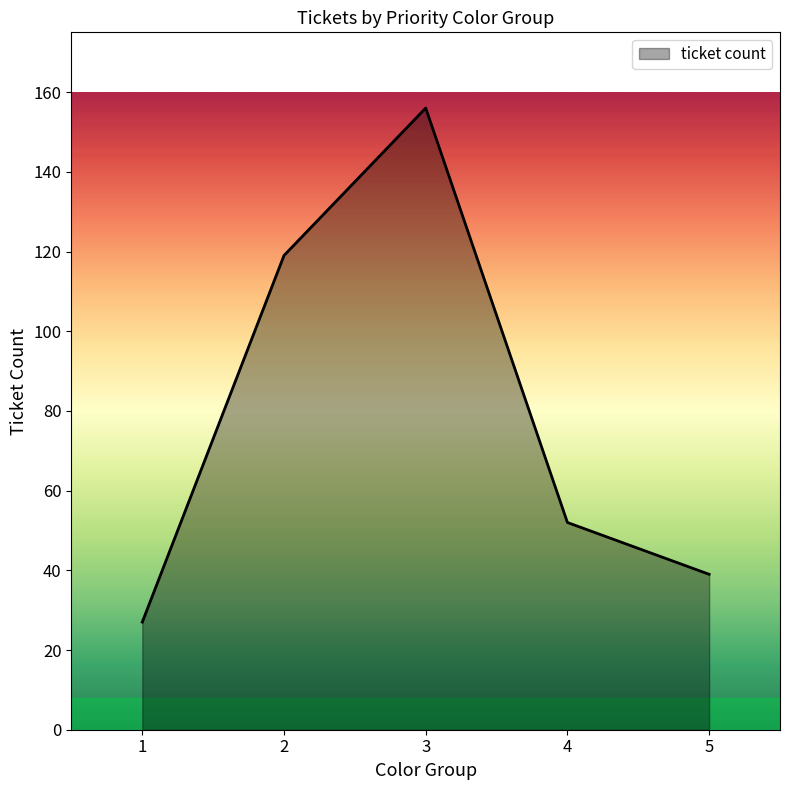

How many distinct data groups are displayed?

1